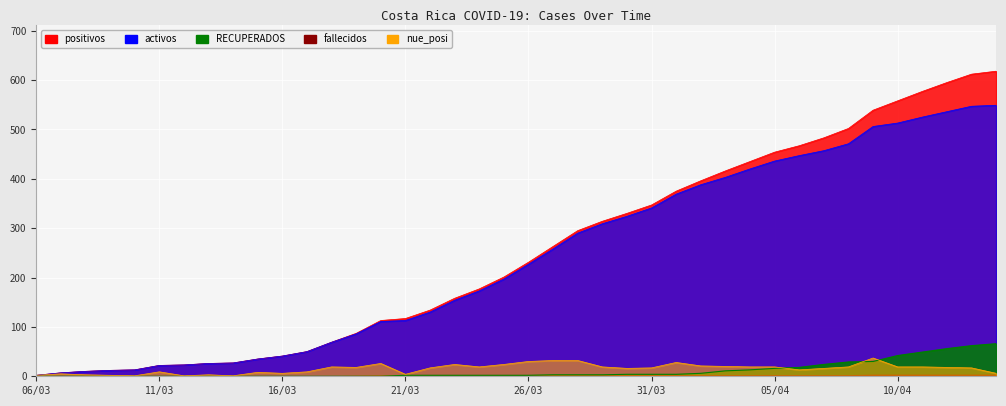

True or false: positivos and activos intersect in this chart.

False